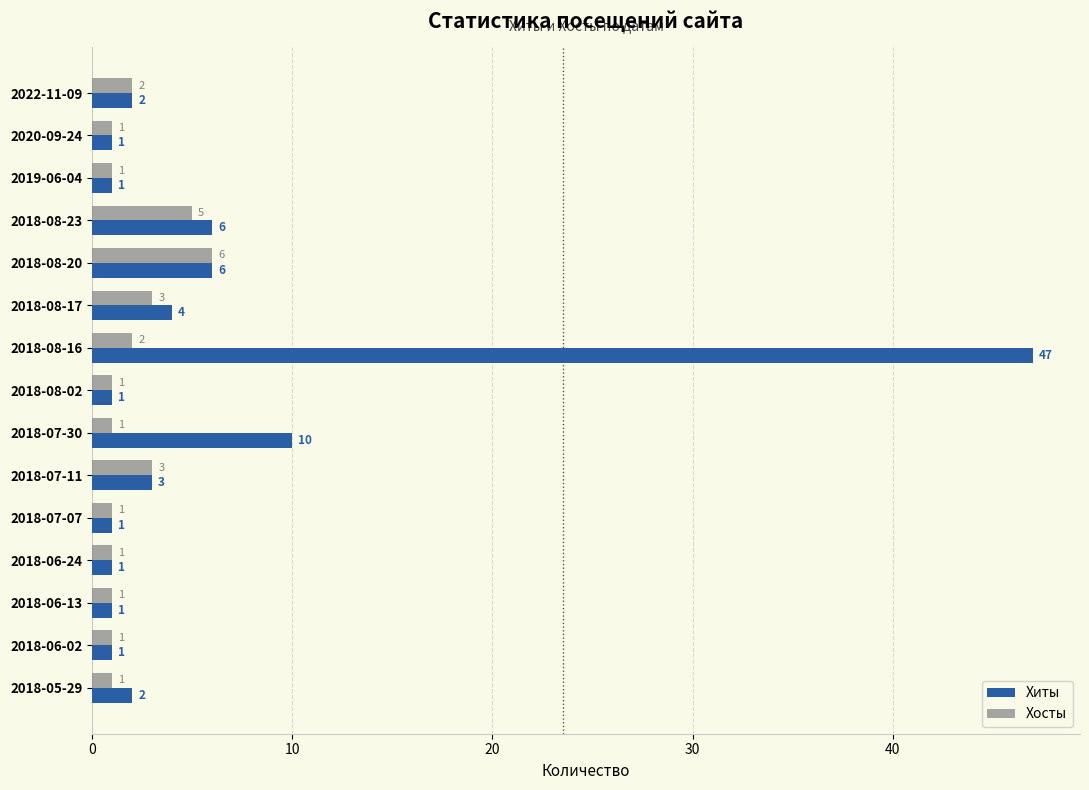

Which series has the widest spread of values?

Хиты